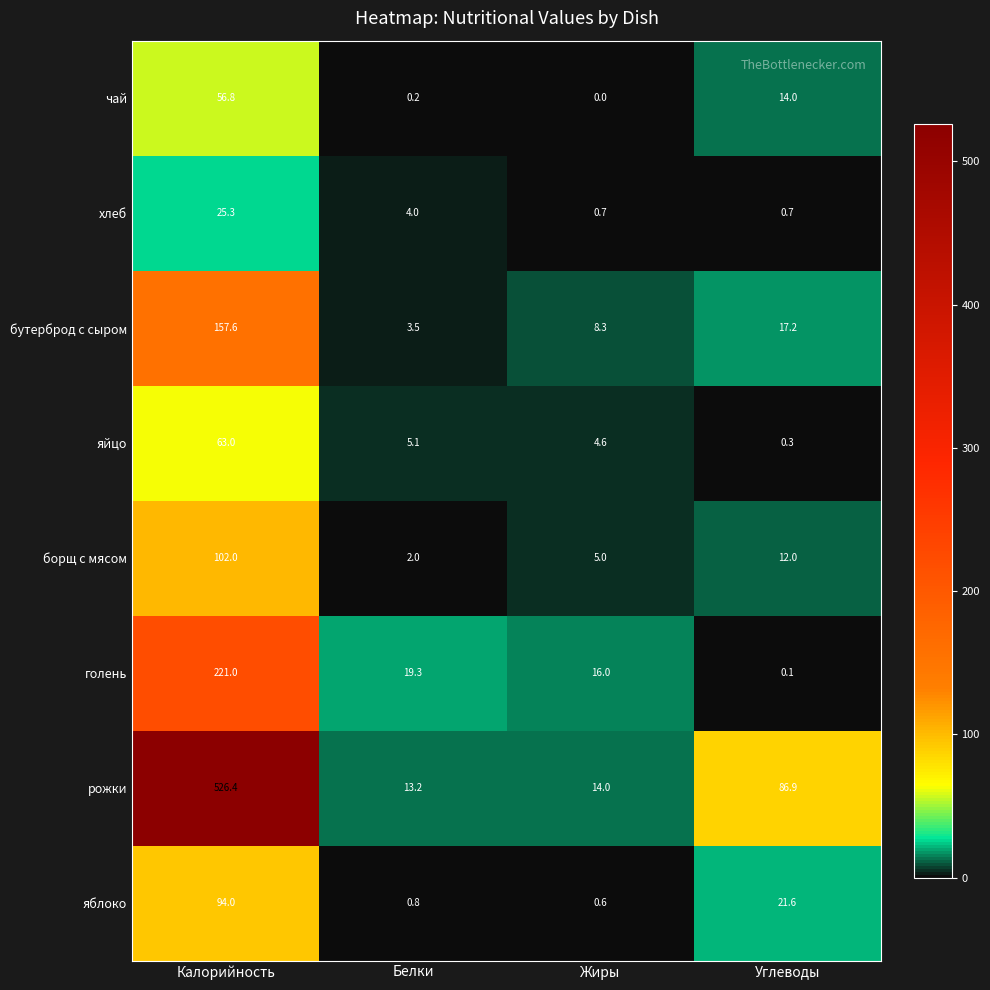

How many series are shown in this chart?

8